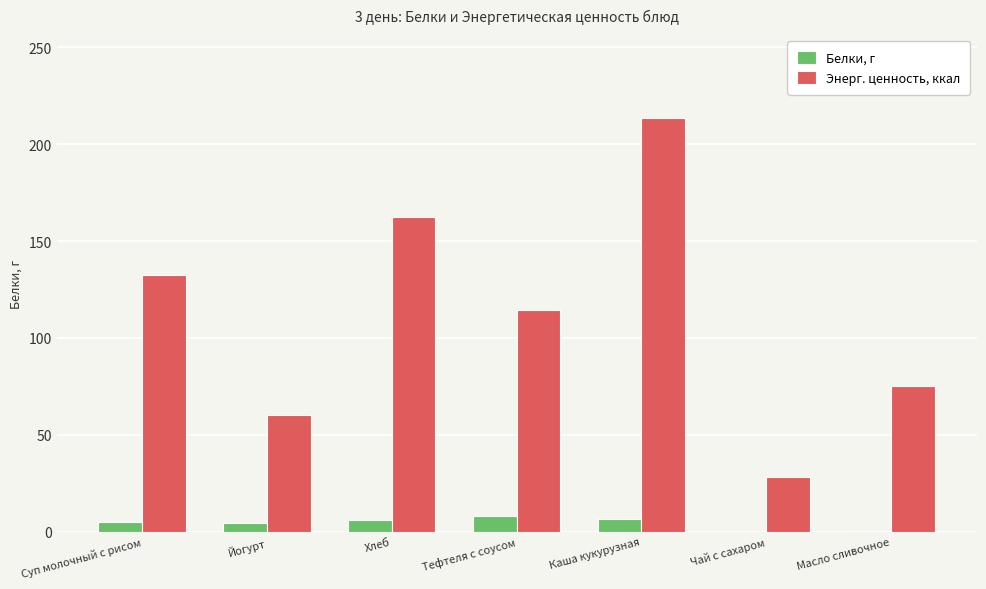

True or false: Белки, г has a value of 0.0 at Чай с сахаром.

True